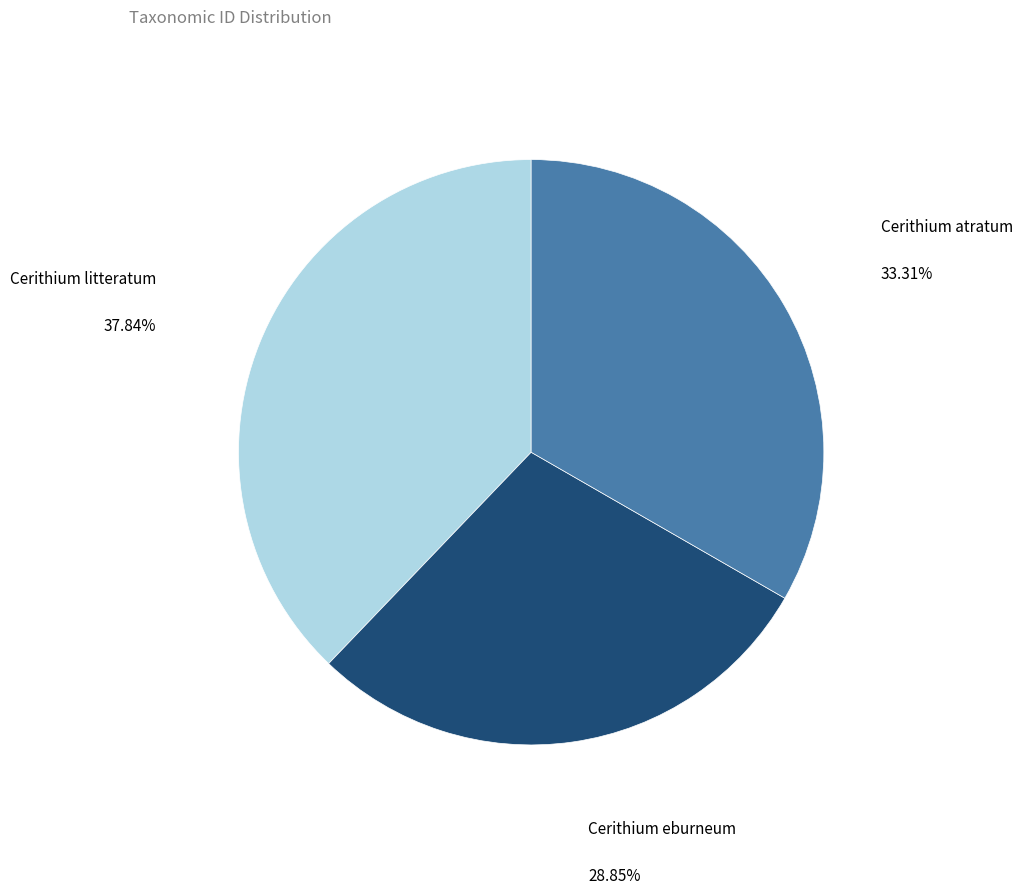

Which category has the biggest portion of the pie?

Cerithium litteratum